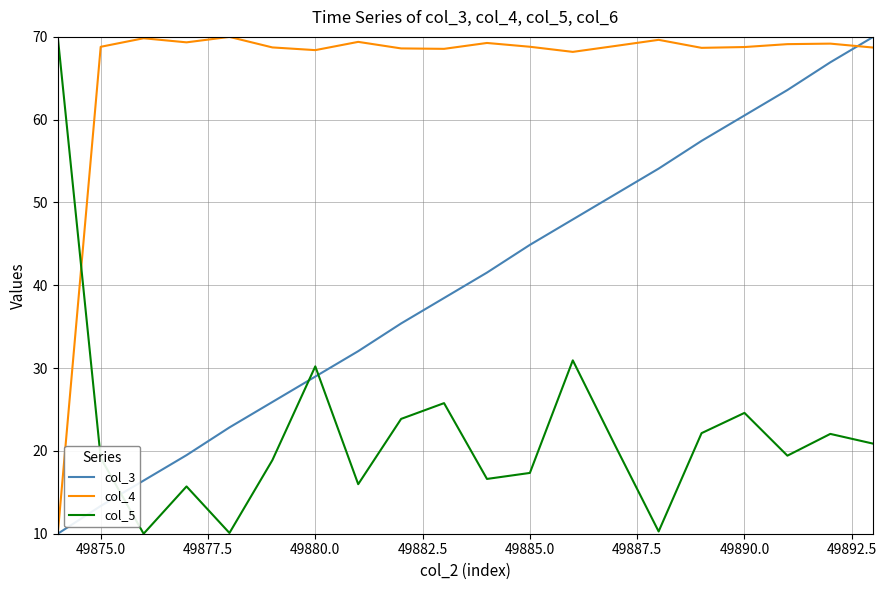

Which series has the largest total across all categories?

col_4